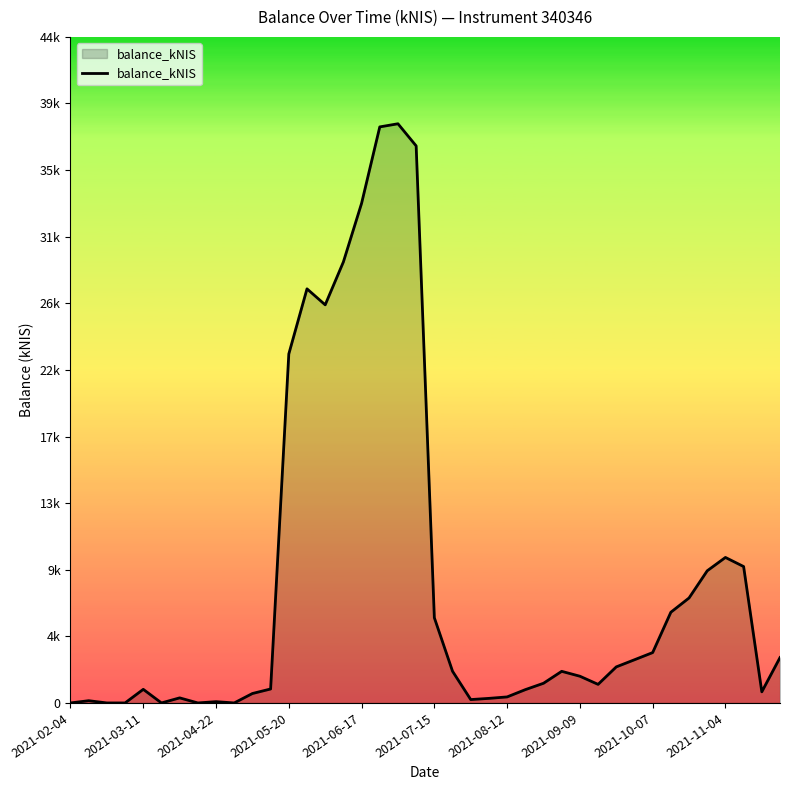

Does the chart have visible grid lines?

No